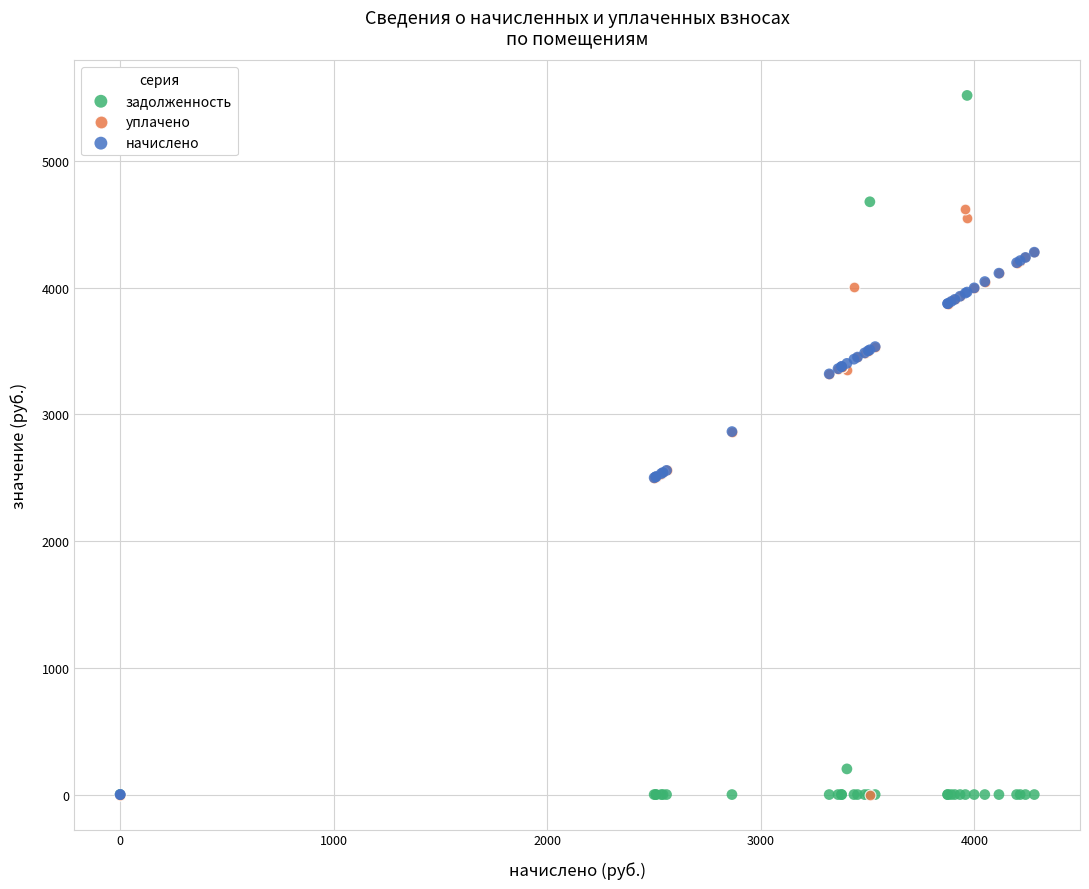

What are all the series names shown in the legend?

задолженность, уплачено, начислено